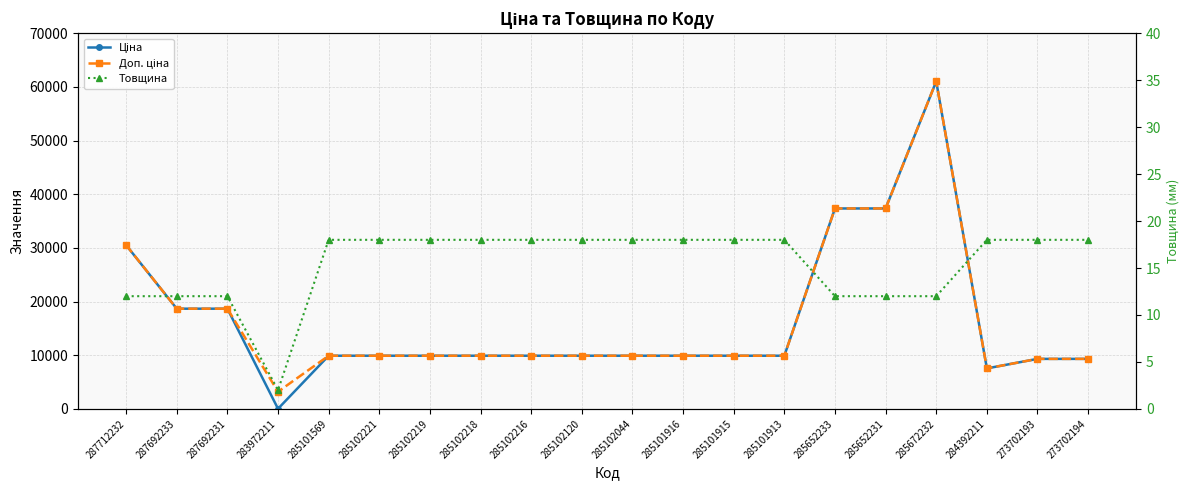

What is the lowest value of the Доп. ціна series?

3205.0